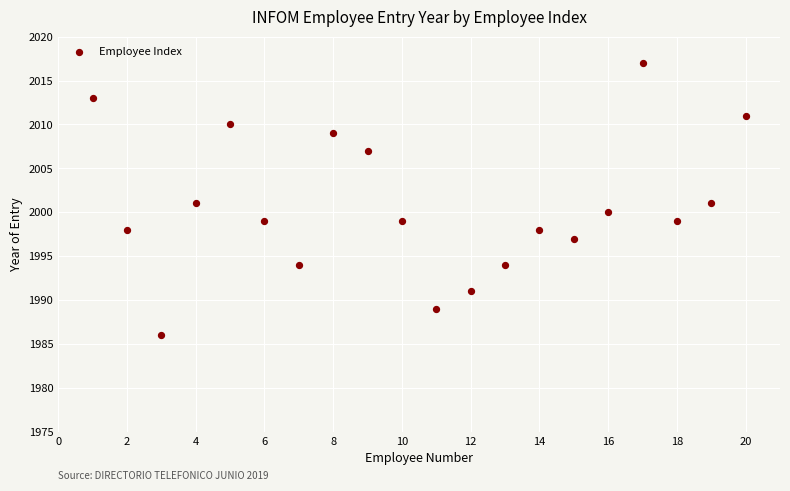

What is the range of X values (max minus min)?

19